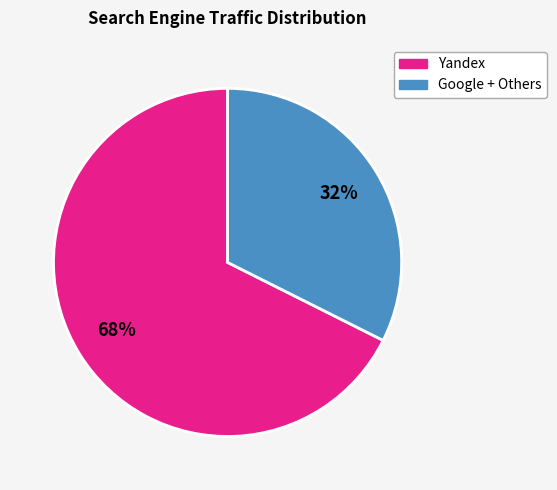

To the nearest percent, what is the average slice percentage?

50%